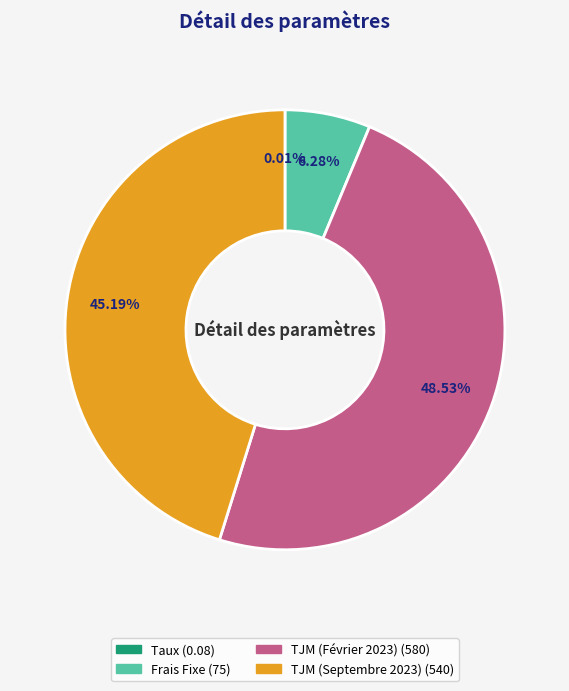

To the nearest percent, what percentage of the pie is TJM (Septembre 2023)?

45%